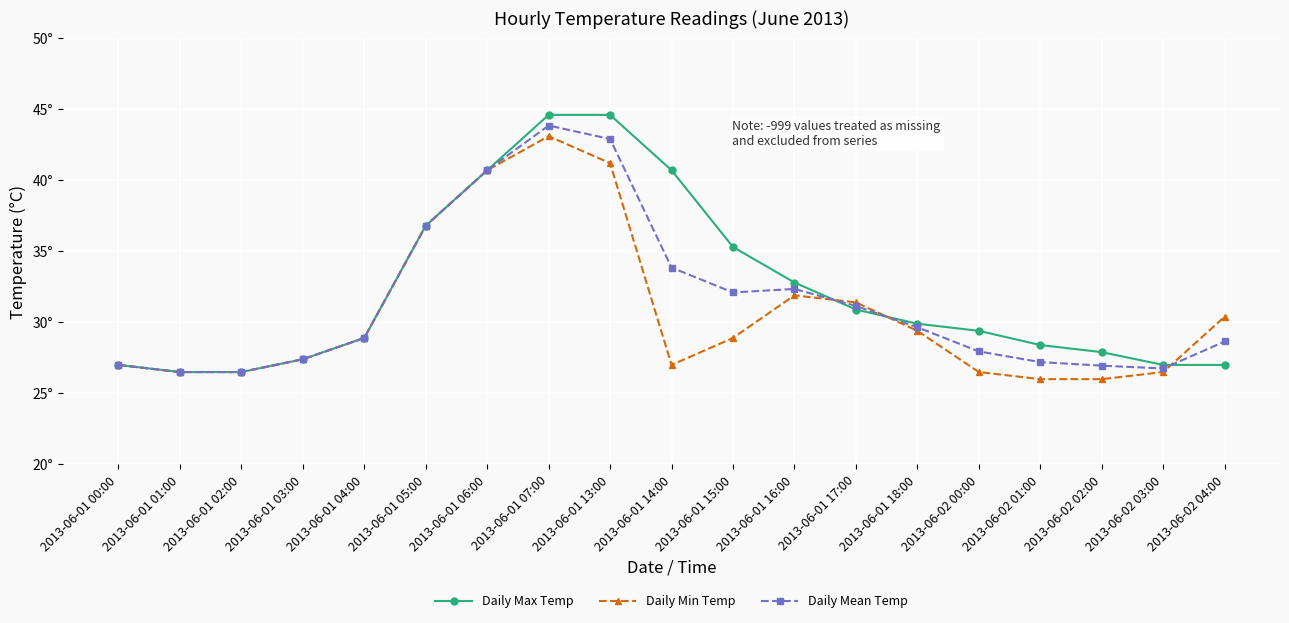

What are all the series names shown in the legend?

Daily Max Temp, Daily Min Temp, Daily Mean Temp